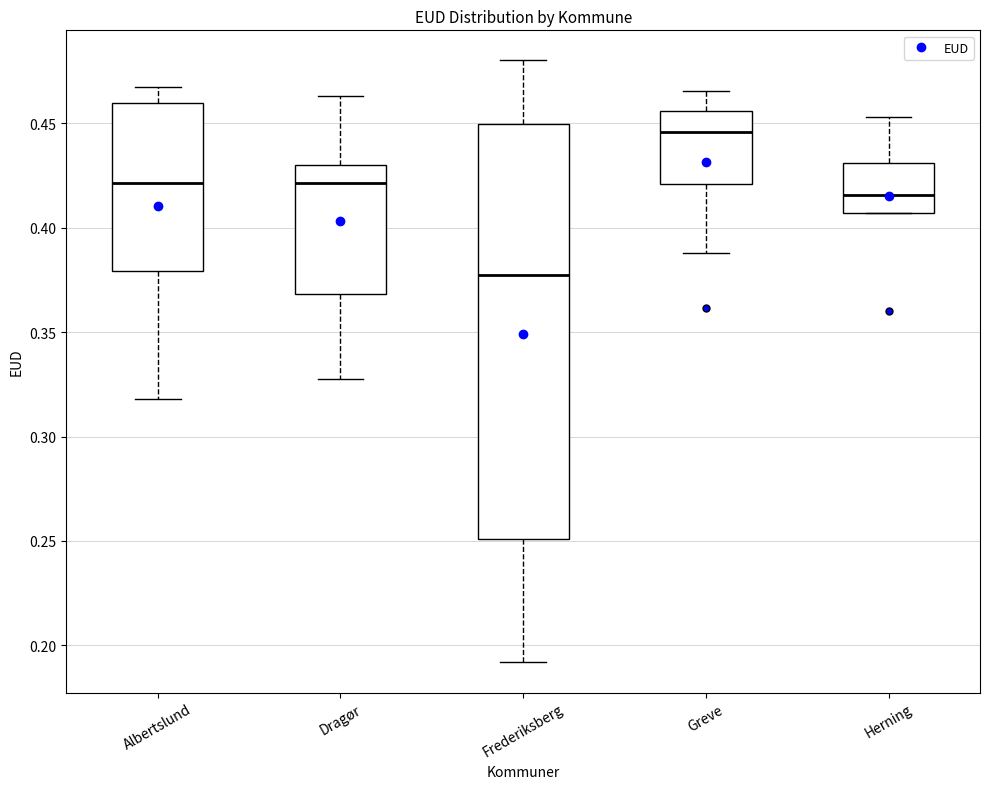

Reading left to right, transcribe this box plot: for each box, give where its median line is, the range the box spans, and where its two whiskers end, as read against the y-axis. The values are not printed on the chart, so give them approximately, as read against the axis.

Albertslund: median 0.420, box 0.380 to 0.460, whiskers 0.320 to 0.465
Dragør: median 0.420, box 0.370 to 0.430, whiskers 0.325 to 0.465
Frederiksberg: median 0.375, box 0.250 to 0.450, whiskers 0.190 to 0.480
Greve: median 0.445, box 0.420 to 0.455, whiskers 0.390 to 0.465
Herning: median 0.415, box 0.405 to 0.430, whiskers 0.405 to 0.455